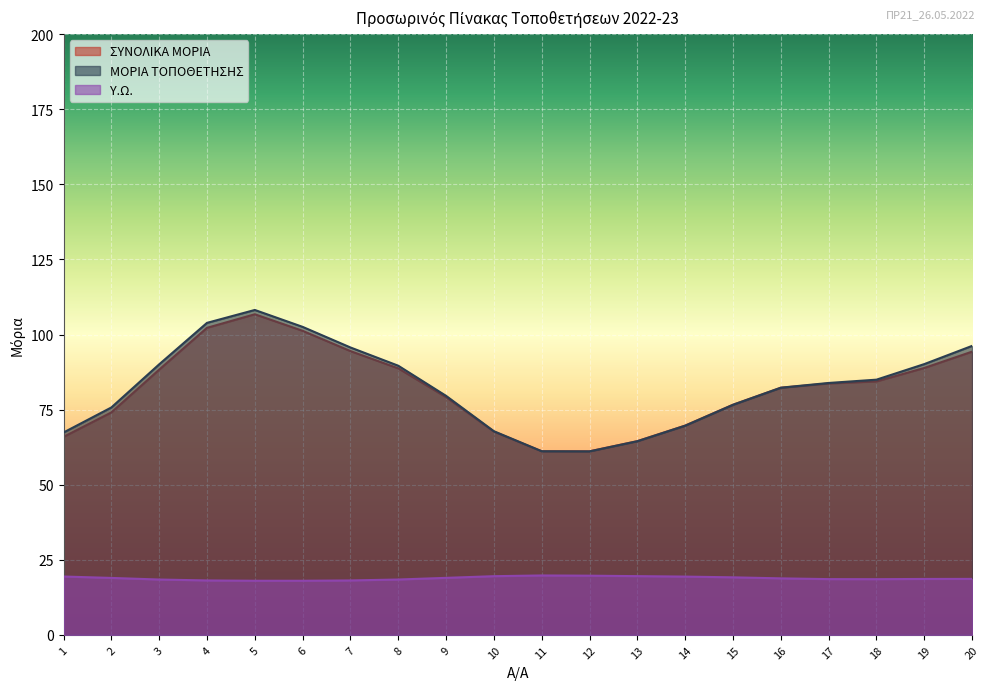

True or false: ΣΥΝΟΛΙΚΑ ΜΟΡΙΑ has a value of 110.0 at 2.

False